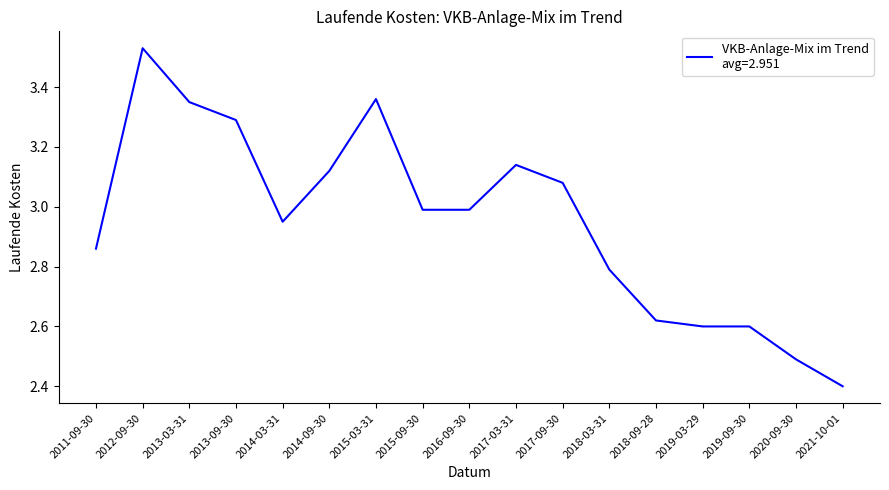

At which category does the data reach its first local valley?

2014-03-31